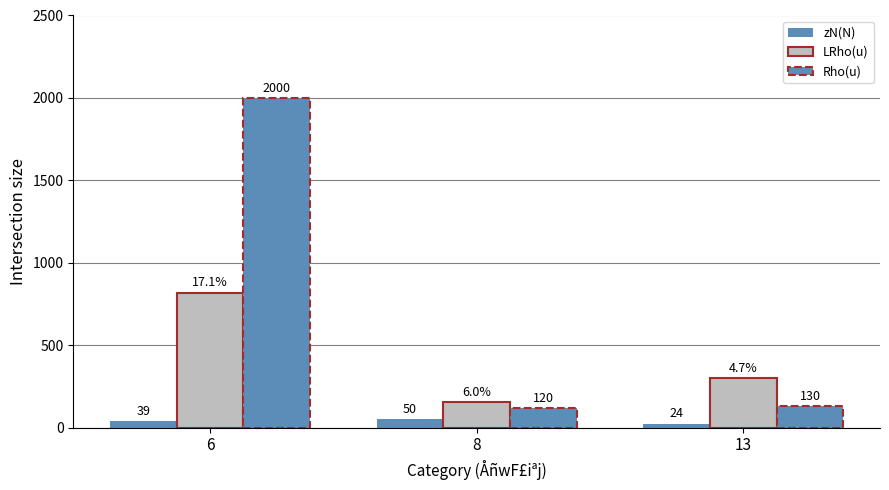

At which category does the chart reach its minimum across all series?

13